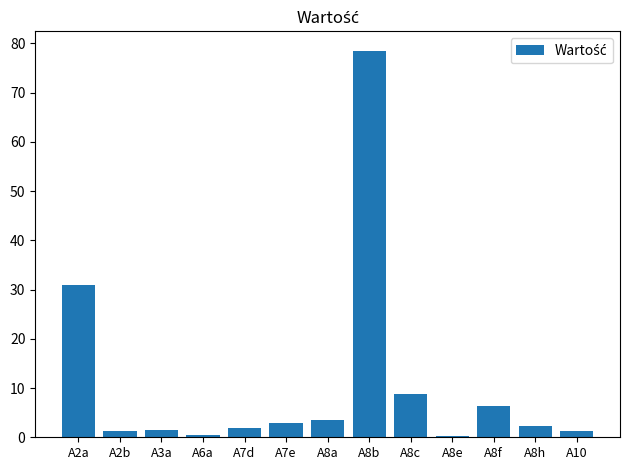

At which category does the chart reach its peak across all series?

A8b